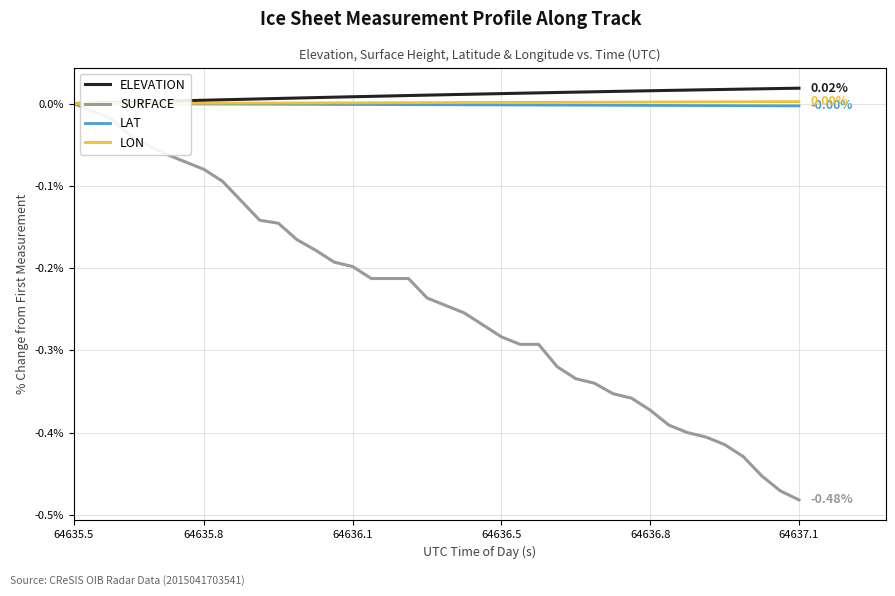

Which series has the largest range (max minus min)?

SURFACE